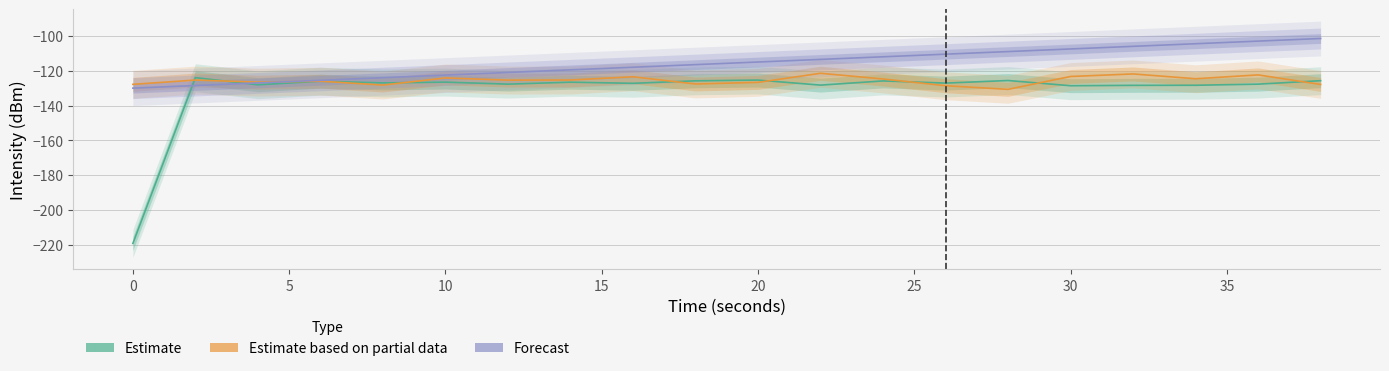

After their last crossing, which series has the higher values: Forecast or Estimate based on partial data?

Forecast